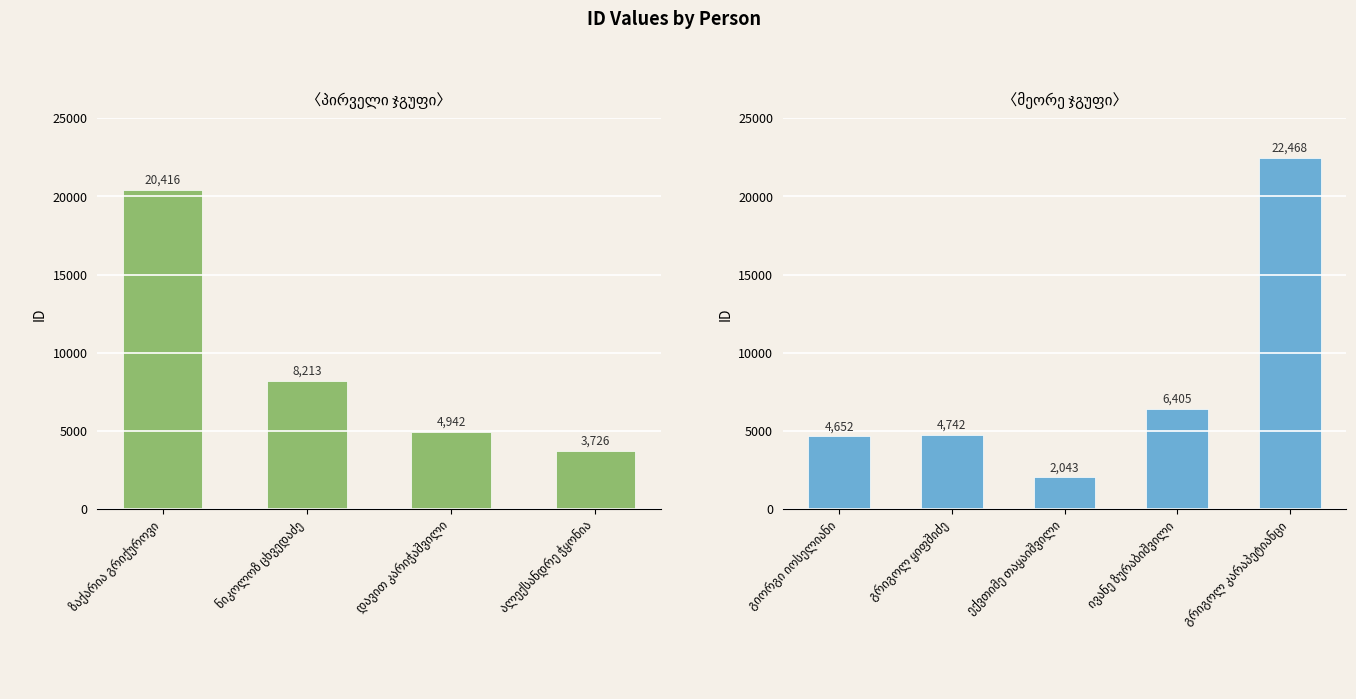

What is the label of the 2nd bar from the right?

ივანე ზურაბიშვილი